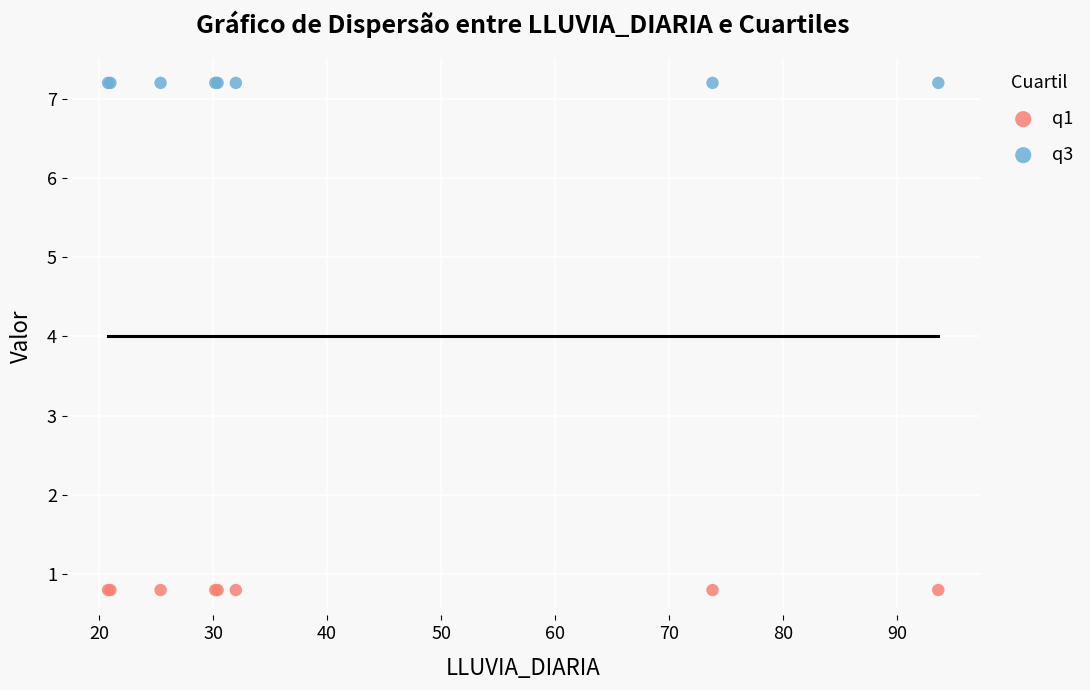

Which series reaches the minimum Y coordinate?

q1